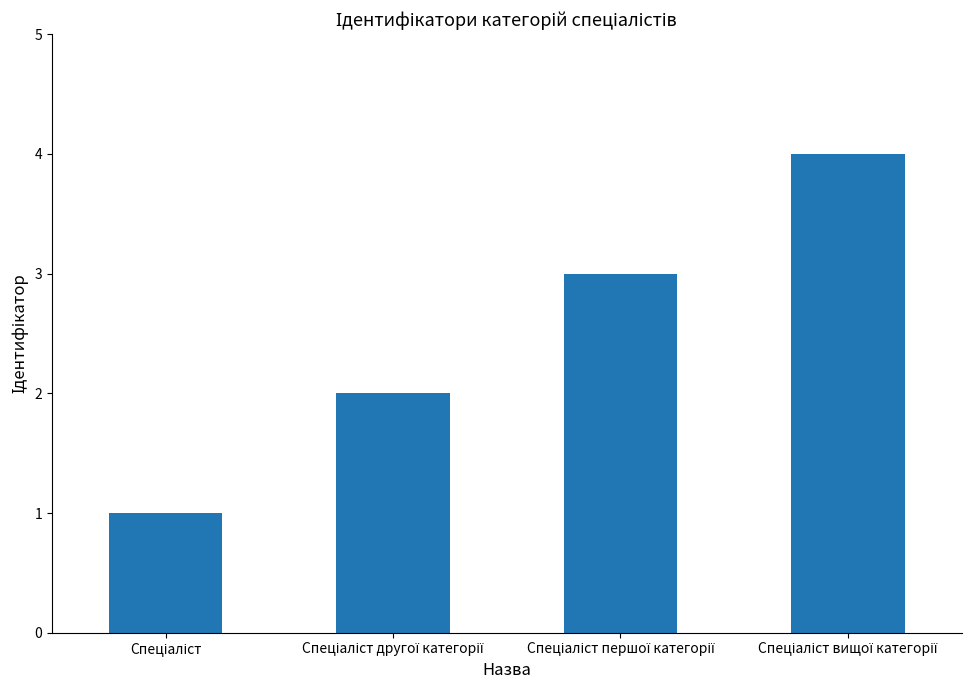

What is the sum of all values?

10